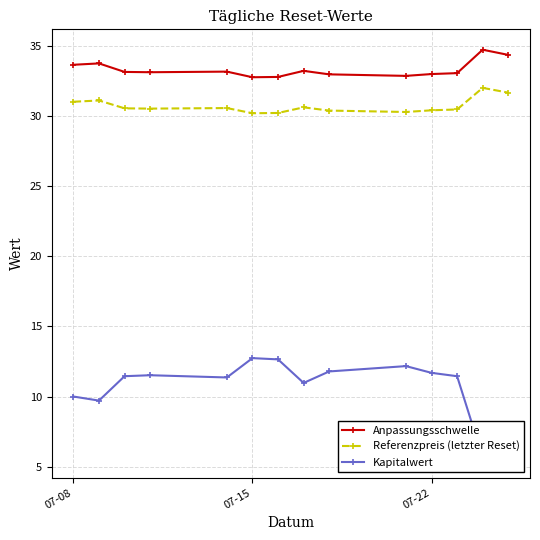

True or false: Referenzpreis (letzter Reset) and Anpassungsschwelle intersect in this chart.

False